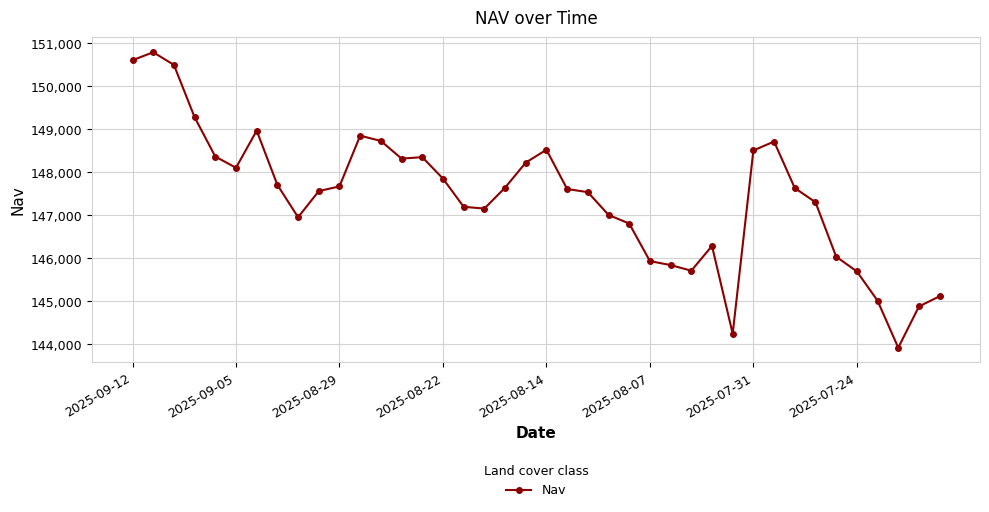

What is the greatest value displayed?

150794.0